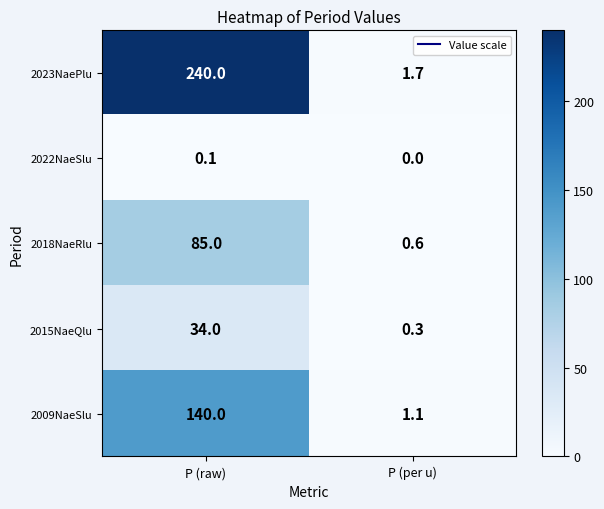

What is the average value of the 2018NaeRlu series?

42.8